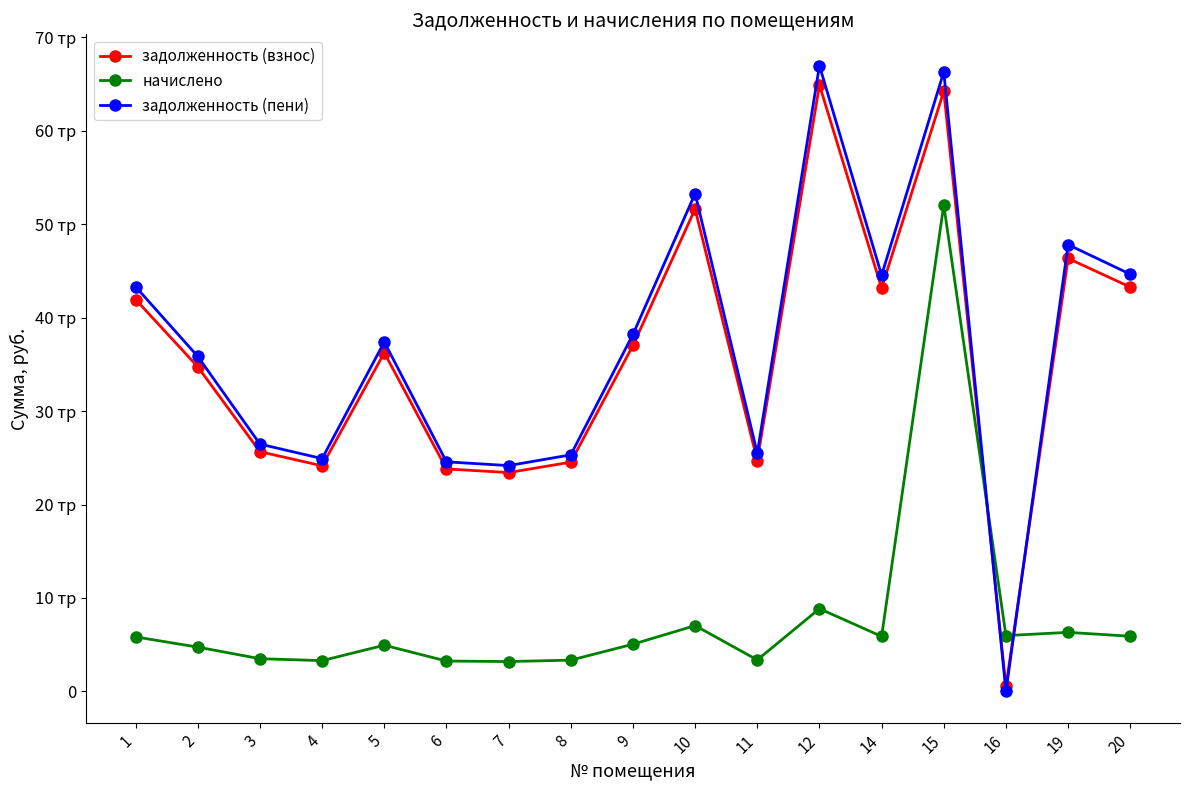

After their last crossing, which series has the higher values: задолженность (взнос) or начислено?

задолженность (взнос)